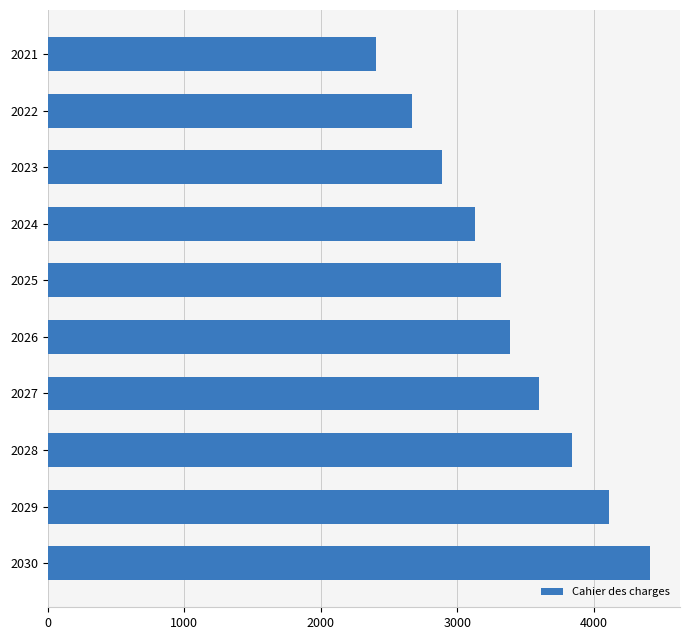

What is the sum of the values at 2029 and 2030?

8519.6